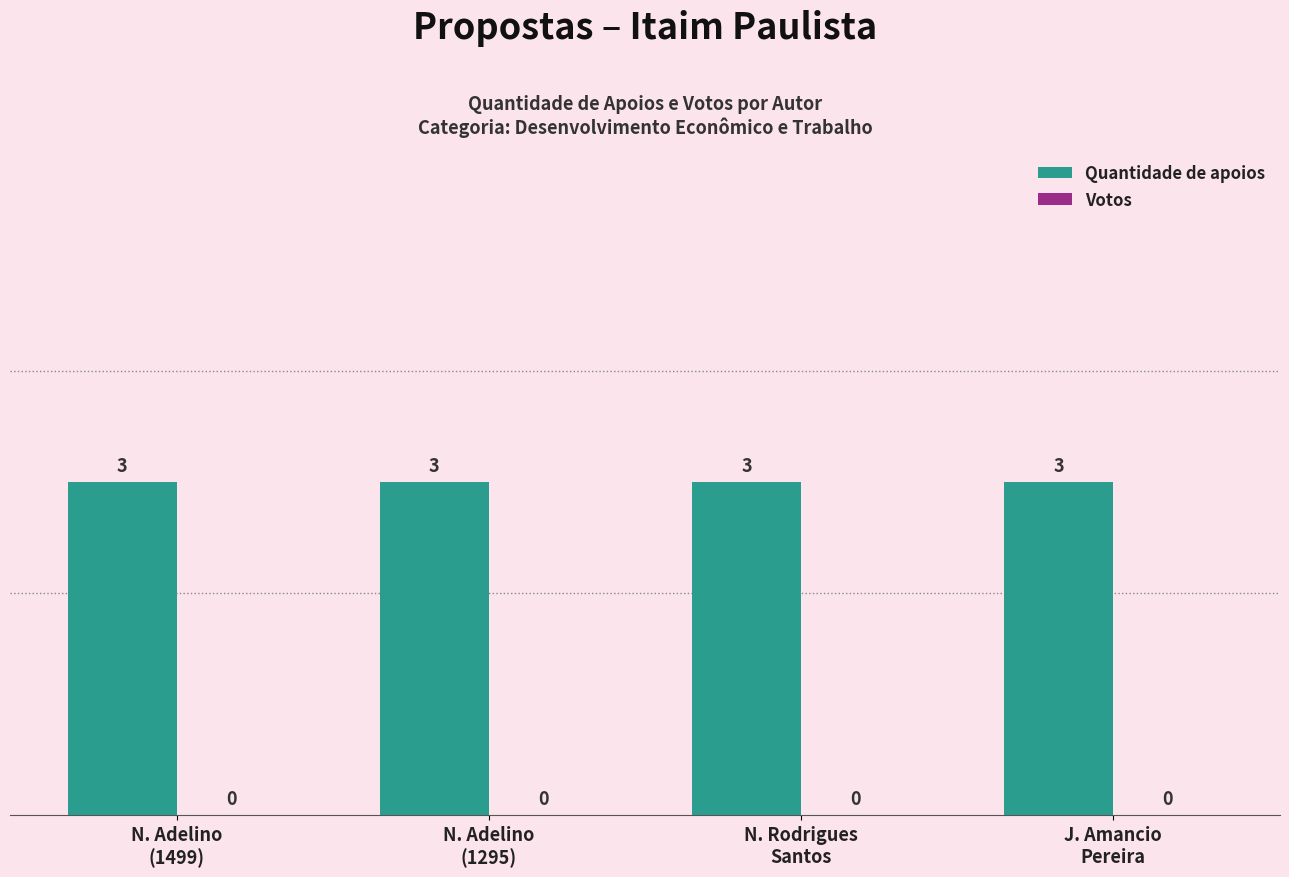

At which label does Votos reach its minimum?

N. Adelino
(1499)